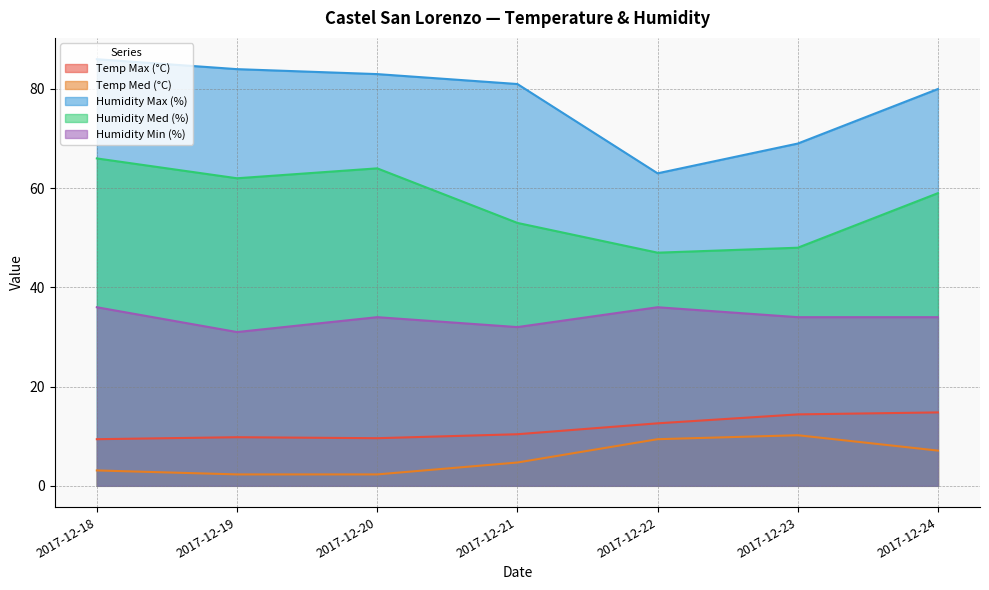

True or false: Temp Med (°C) has more than 1 interior local peaks.

False